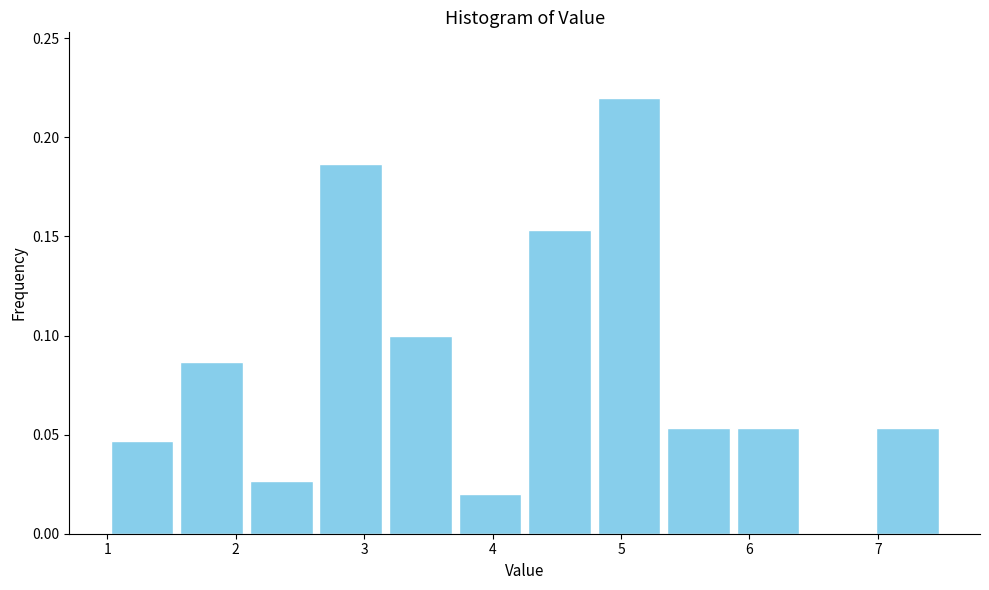

Reading left to right, list every bar in this chart as the range it spans on the x-axis followed by its height. Neither the bar edges nor the heights are printed on the chart, so give them approximately, as read against the axes.

1.0 to 1.5: 0.045
1.5 to 2.1: 0.085
2.1 to 2.6: 0.025
2.6 to 3.2: 0.185
3.2 to 3.7: 0.100
3.7 to 4.3: 0.020
4.3 to 4.8: 0.155
4.8 to 5.3: 0.220
5.3 to 5.9: 0.055
5.9 to 6.4: 0.055
6.4 to 7.0: 0
7.0 to 7.5: 0.055